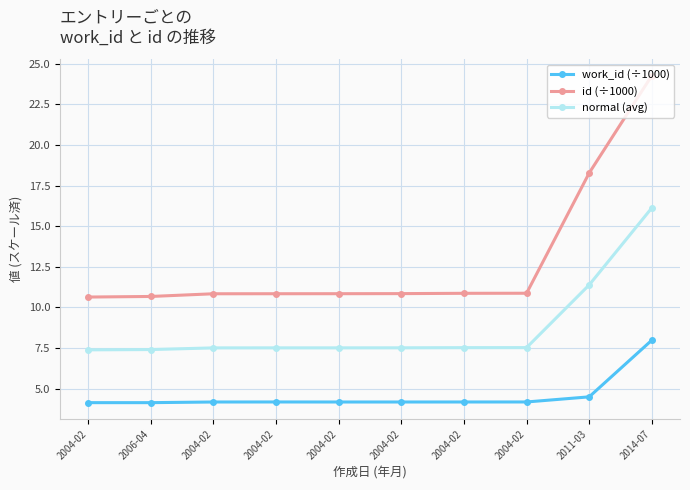

Reading left to right, extract all data points from this chart.

work_id (÷1000): 4.1	4.1	4.2	4.2	4.2	4.2	4.2	4.2	4.5	8.0
id (÷1000): 10.6	10.7	10.8	10.8	10.8	10.8	10.9	10.9	18.3	24.3
normal (avg): 7.4	7.4	7.5	7.5	7.5	7.5	7.5	7.5	11.4	16.1